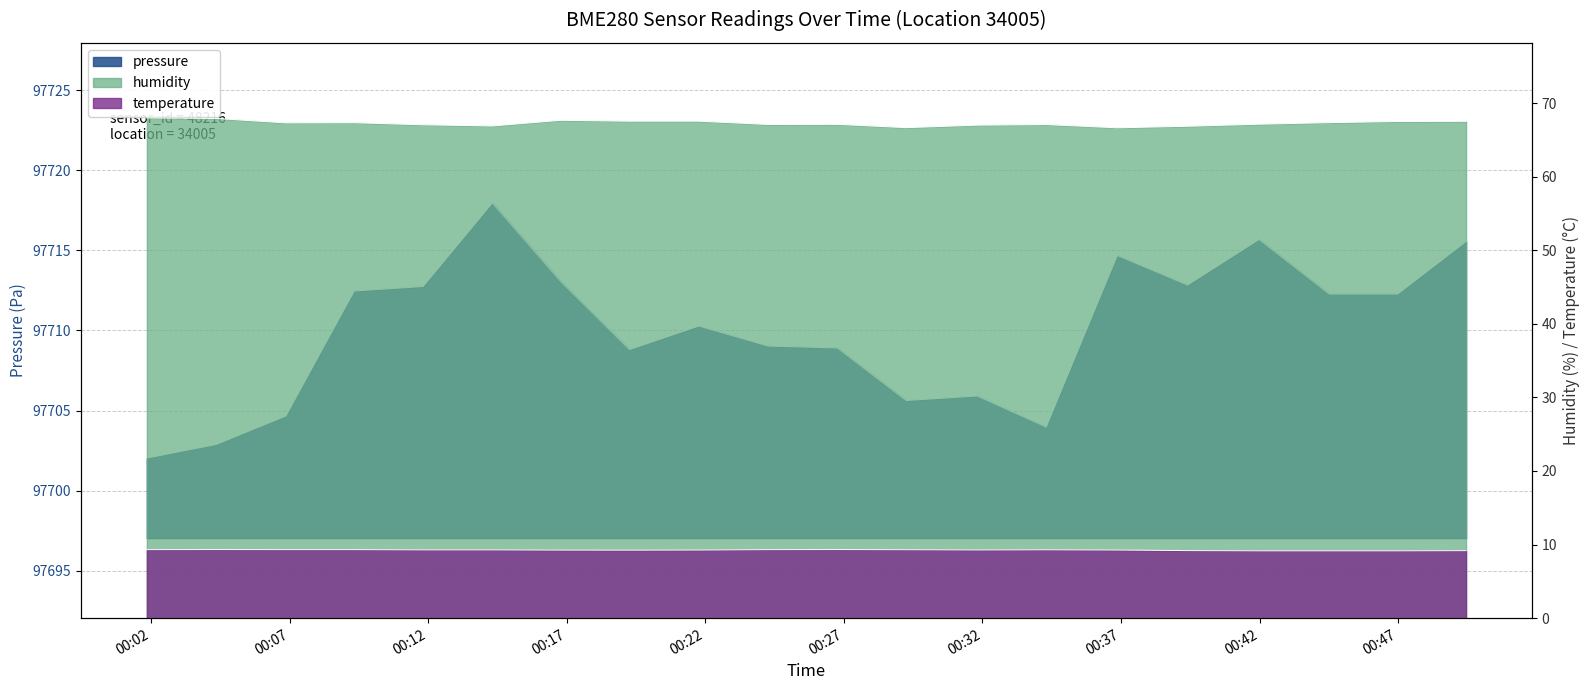

Rank the categories by temperature value from highest to lowest.

00:04, 00:26, 00:01, 00:06, 00:09, 00:24, 00:29, 00:34, 00:11, 00:14, 00:31, 00:21, 00:36, 00:16, 00:19, 00:39, 00:49, 00:41, 00:44, 00:46